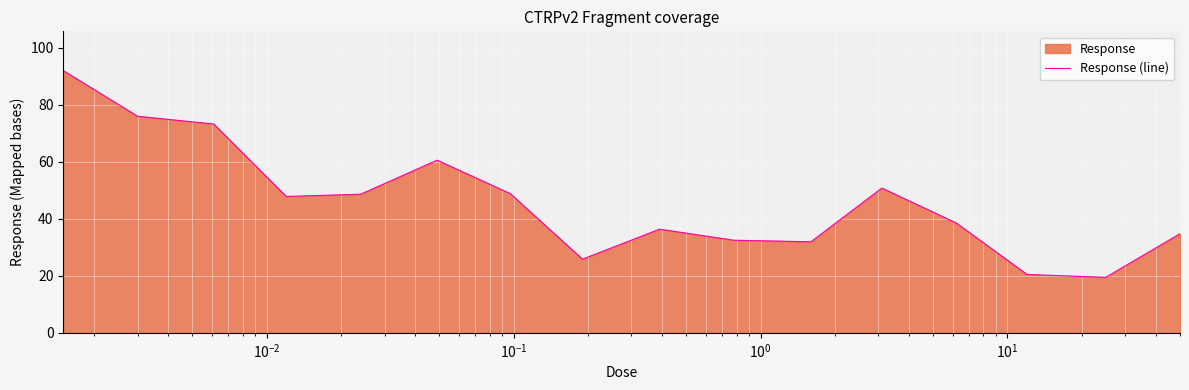

What is the maximum value shown in the chart?

91.9